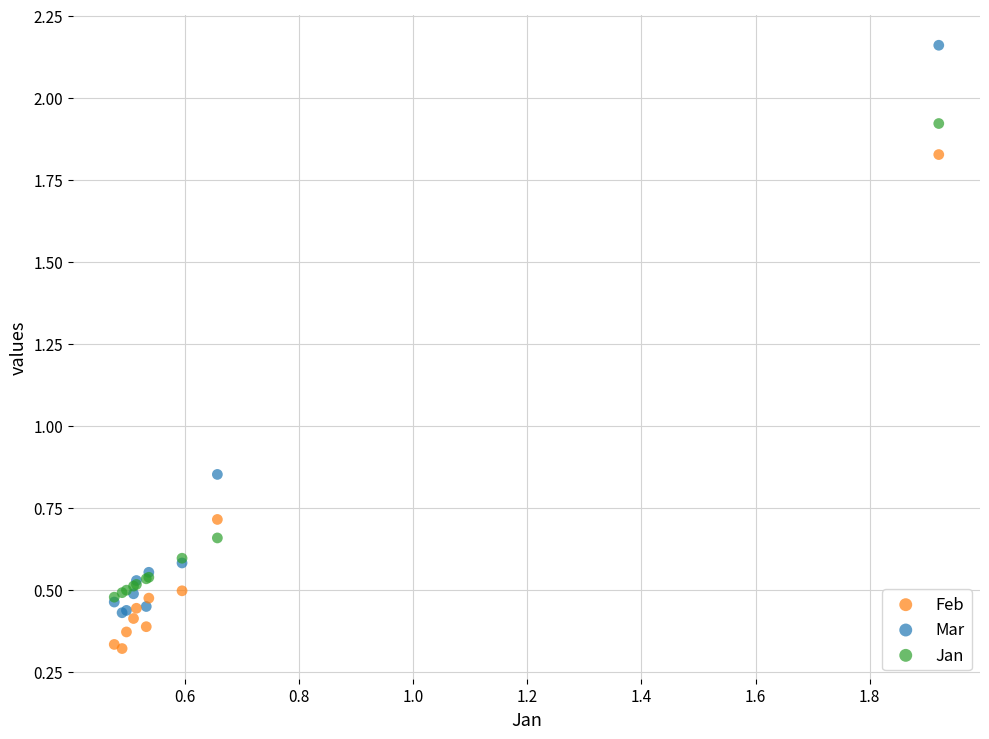

What are all the series names shown in the legend?

Feb, Mar, Jan